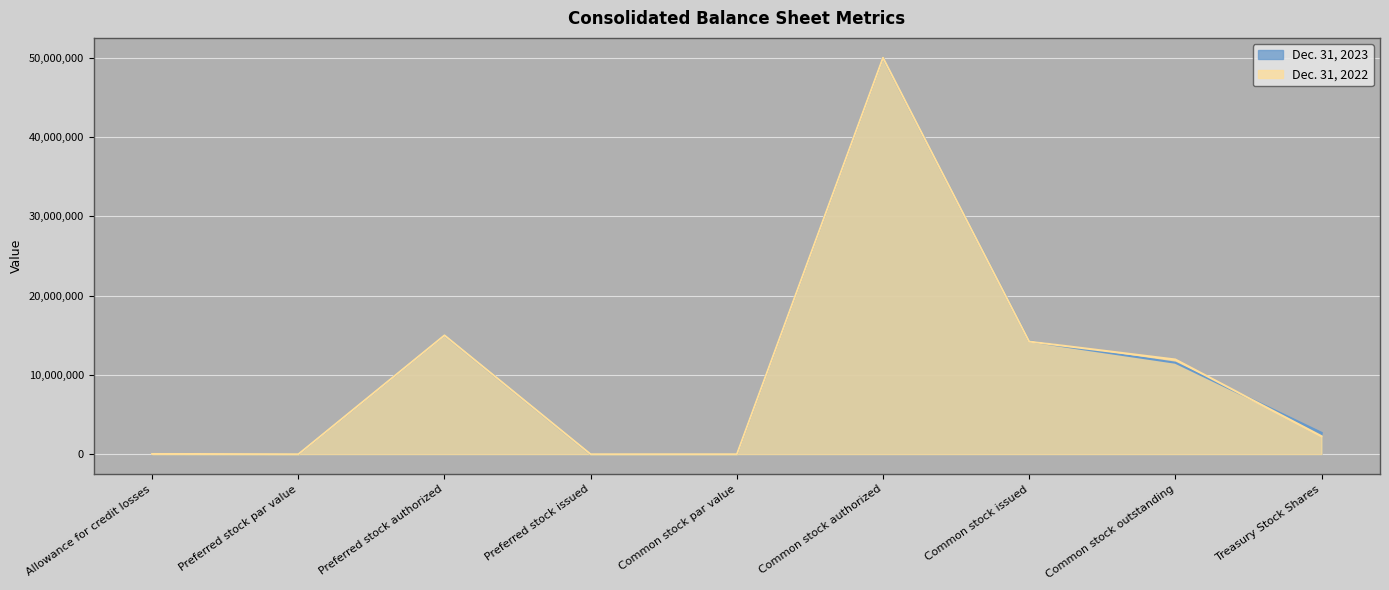

The value of Dec. 31, 2022 at Preferred stock issued is 0. True or false?

True